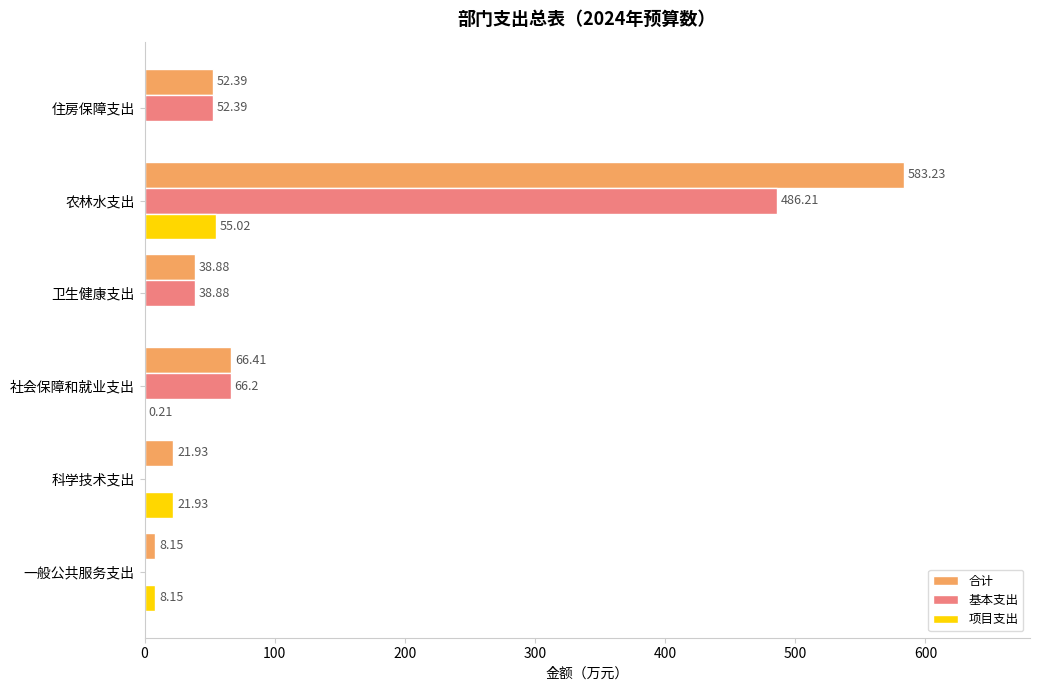

At which label does 项目支出 reach its peak?

农林水支出